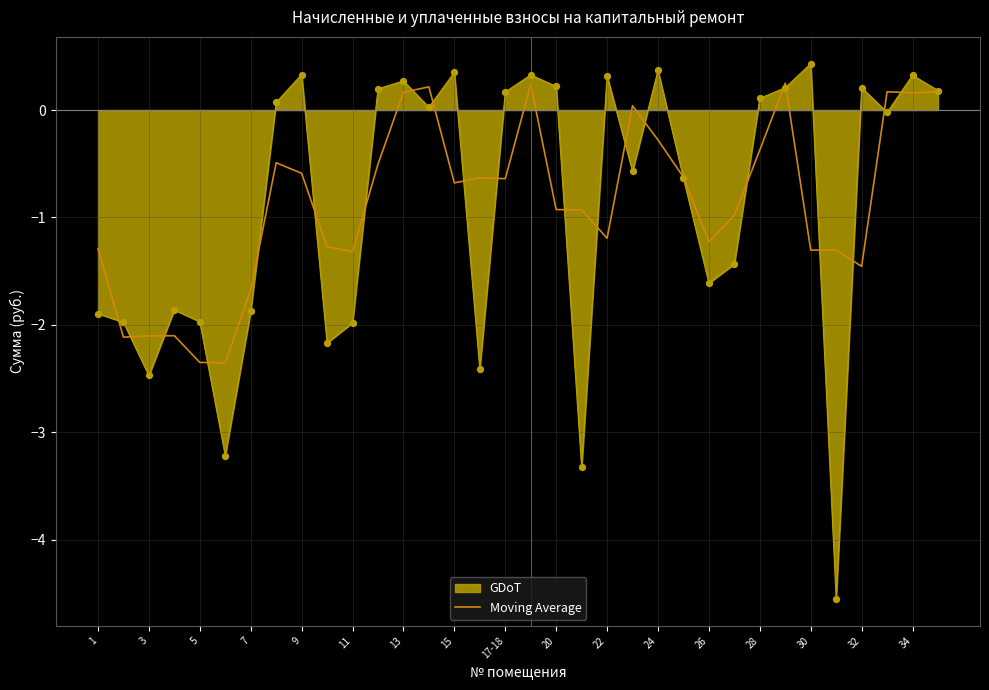

Which series has the largest range (max minus min)?

GDoT